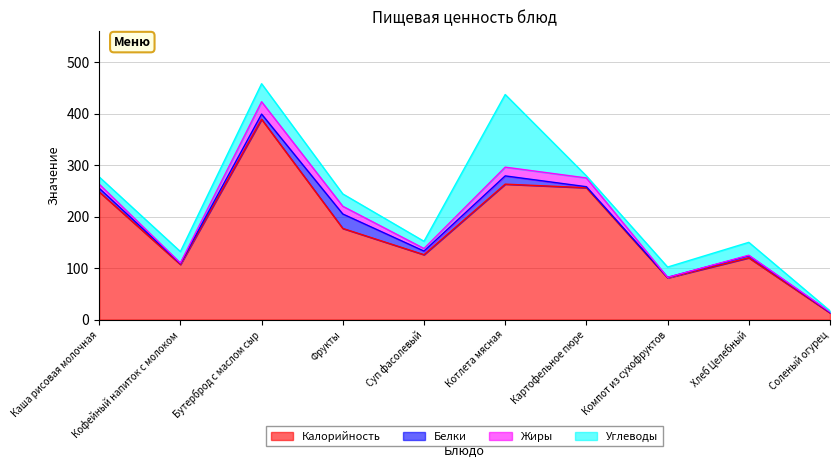

True or false: Углеводы has a value of 20 at Компот из сухофруктов.

True